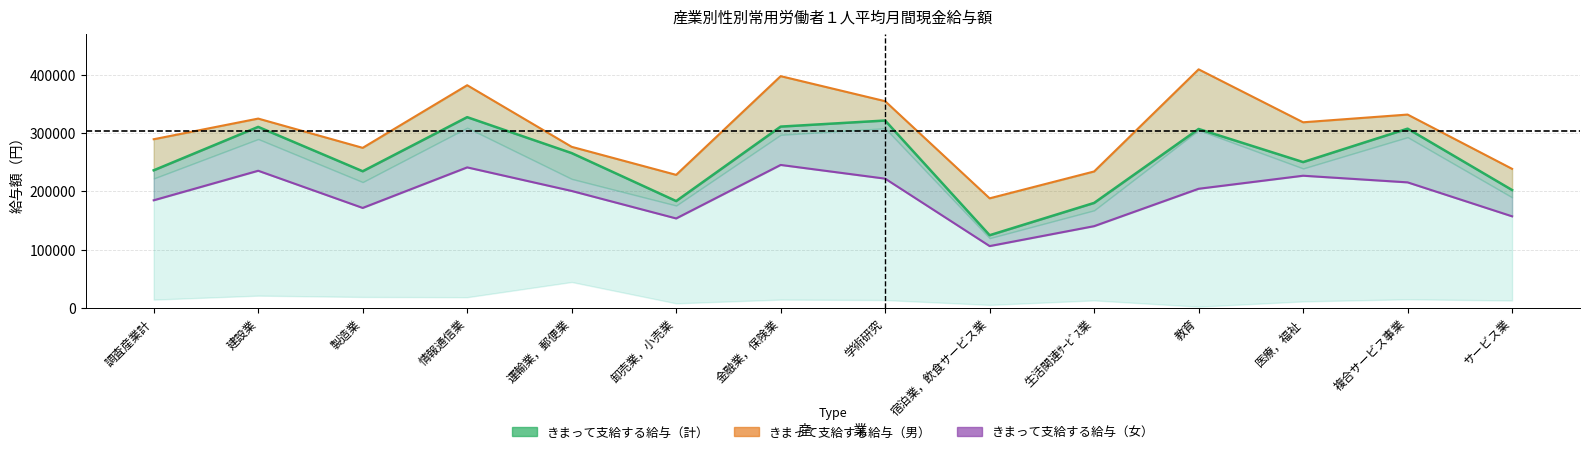

What position from the left is 運輸業，郵便業?

5